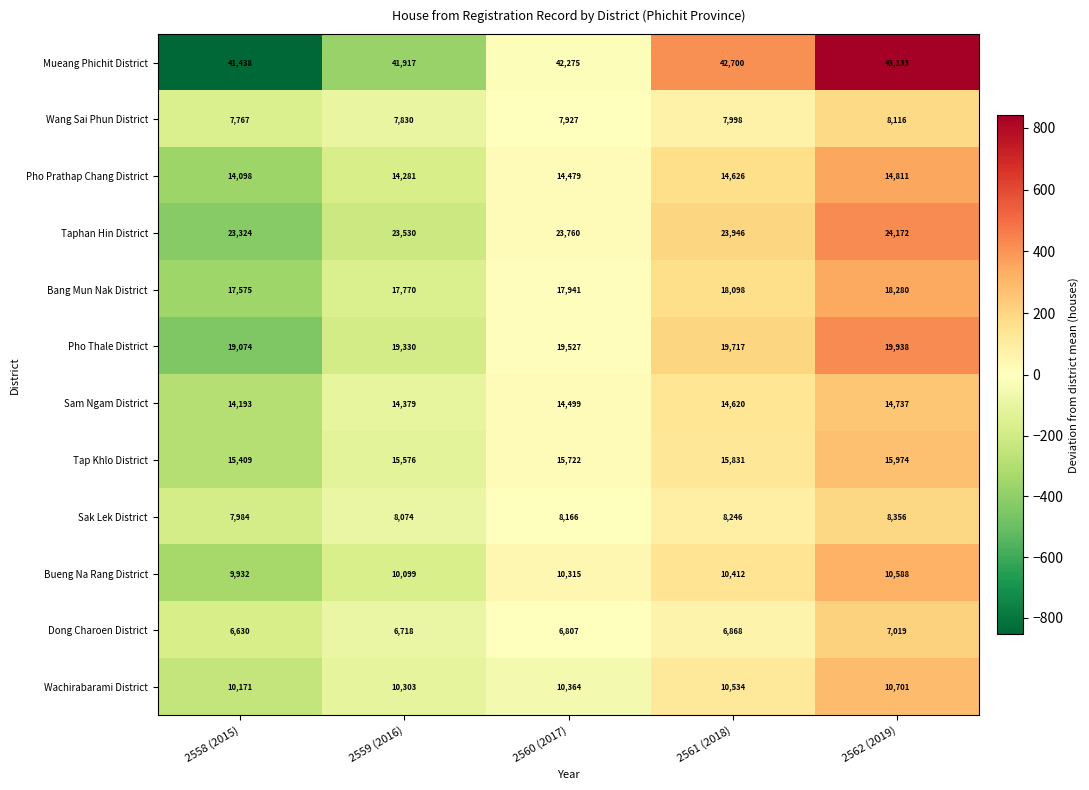

The value of Sak Lek District at 2559 (2016) is 13539. True or false?

False